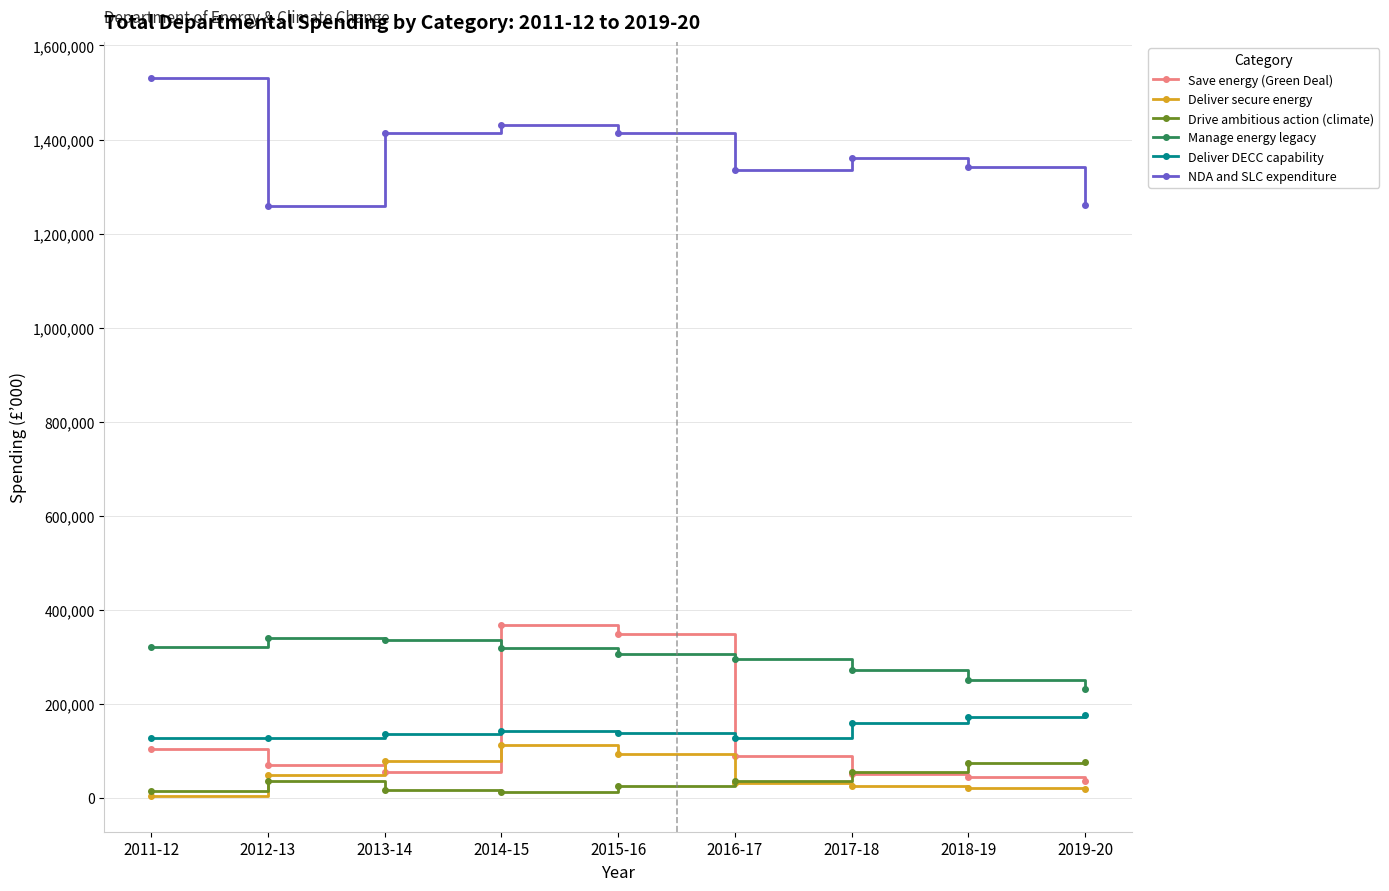

What is the minimum value for NDA and SLC expenditure?

1259039